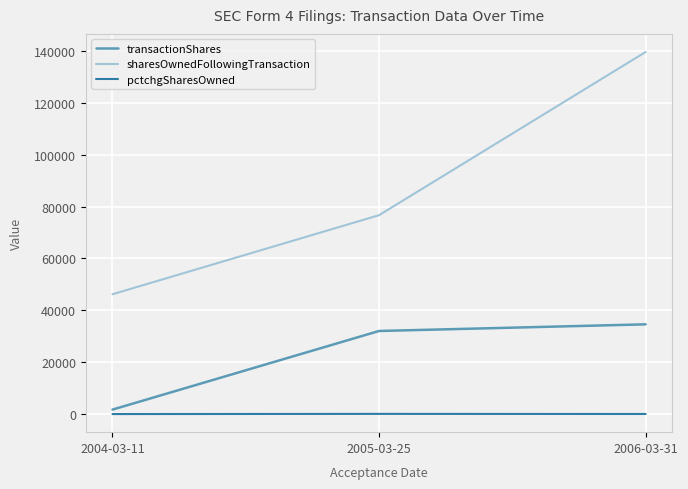

Rank the series by their average value, from highest to lowest.

sharesOwnedFollowingTransaction, transactionShares, pctchgSharesOwned